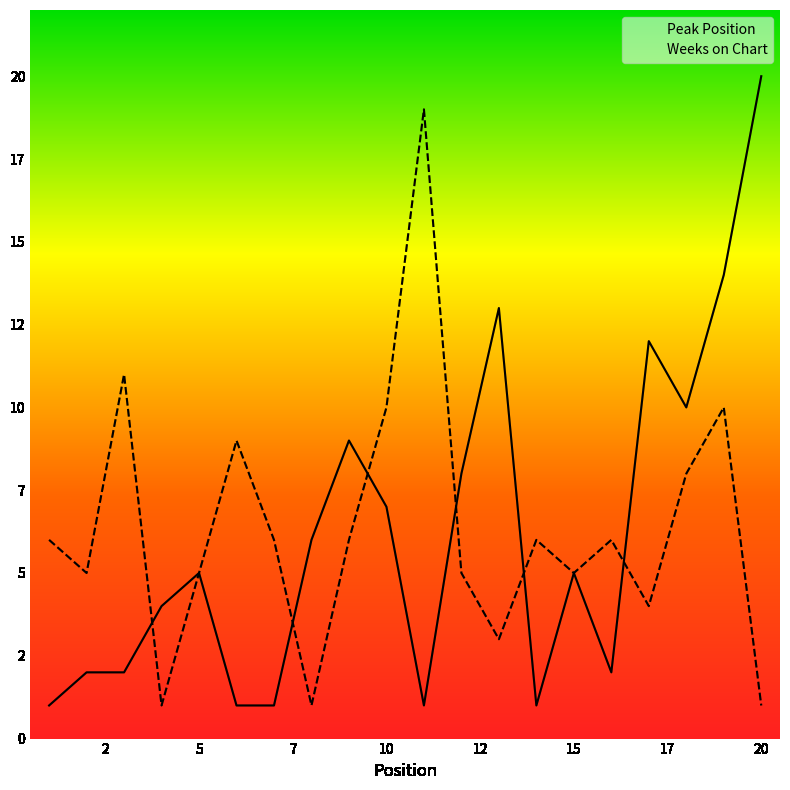

After their last crossing, which series has the higher values: Weeks on Chart or Peak Position?

Peak Position